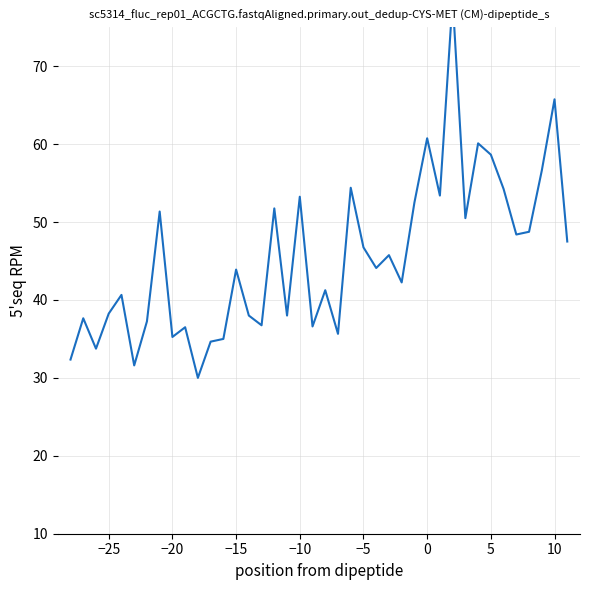

How many interior local peaks (higher than both neighbors) does the data have?

14